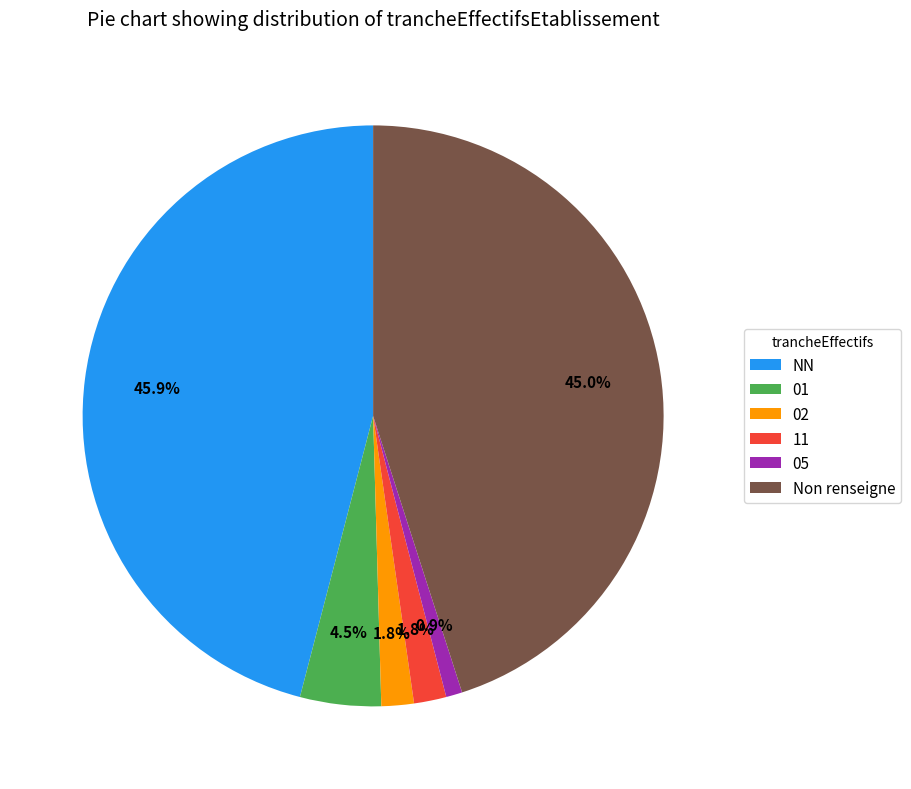

To the nearest percent, what is the combined percentage of 05 and 02?

3%